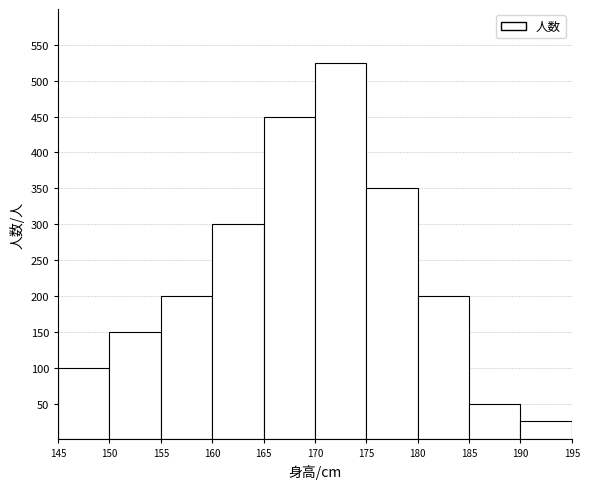

How tall is the bar that spans 180 to 185 on the x-axis? The values are not printed on the chart, so give them approximately, as read against the axis.

200